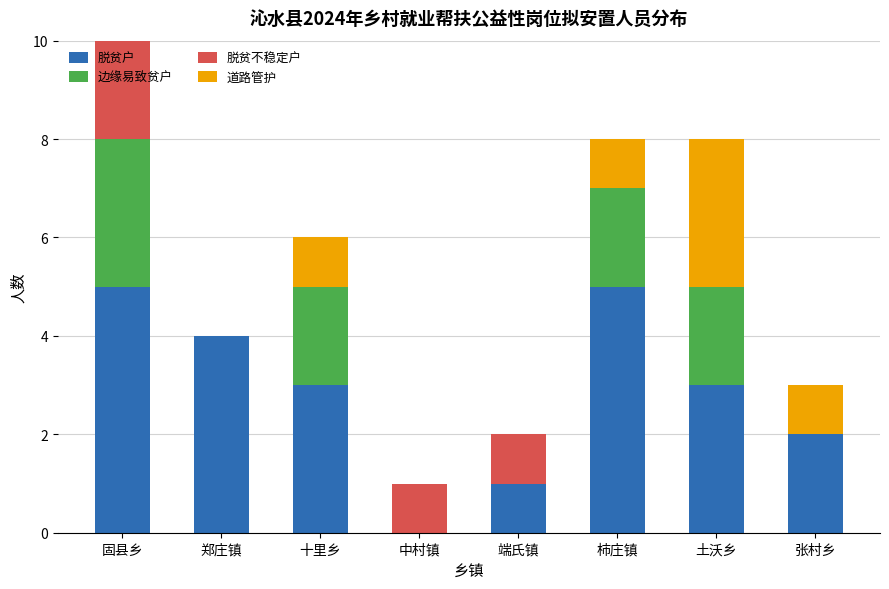

What is the maximum value for 脱贫户?

5